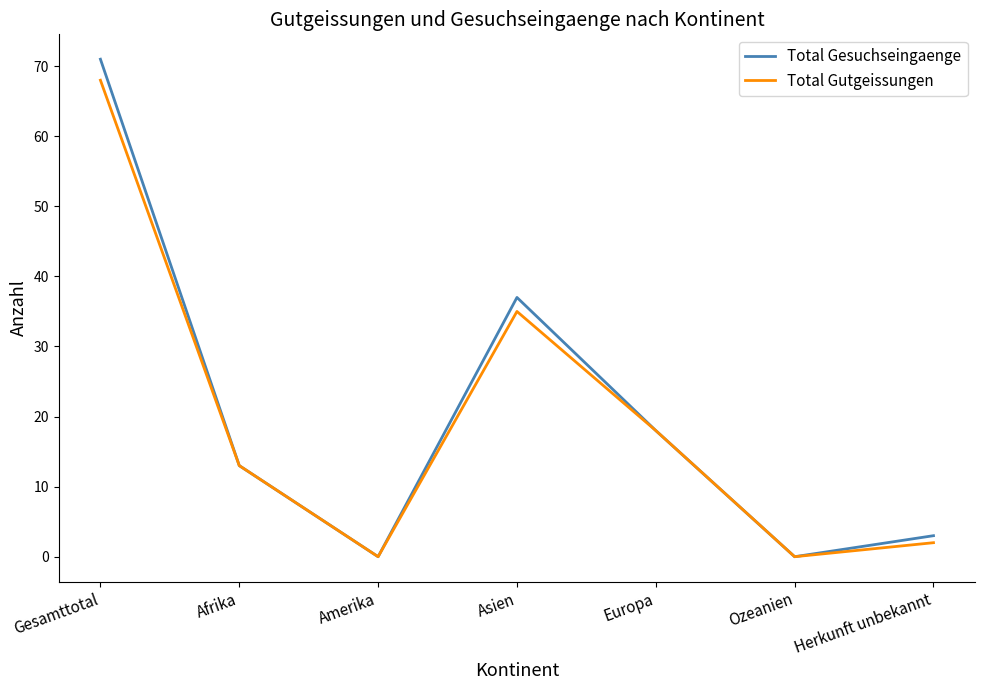

What is the sum of the Total Gesuchseingaenge values at Gesamttotal and Ozeanien?

71